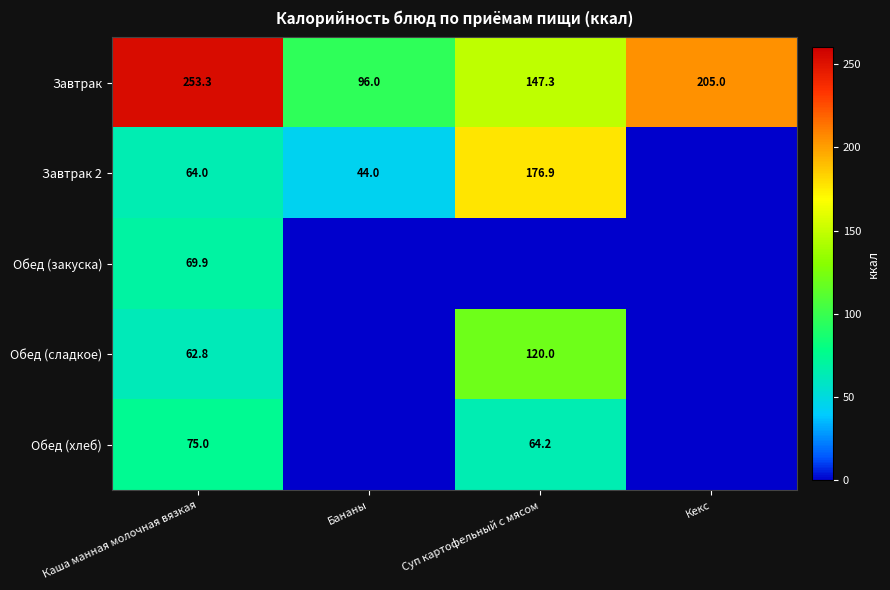

What is the total value across all series at Каша манная молочная вязкая?

525.0